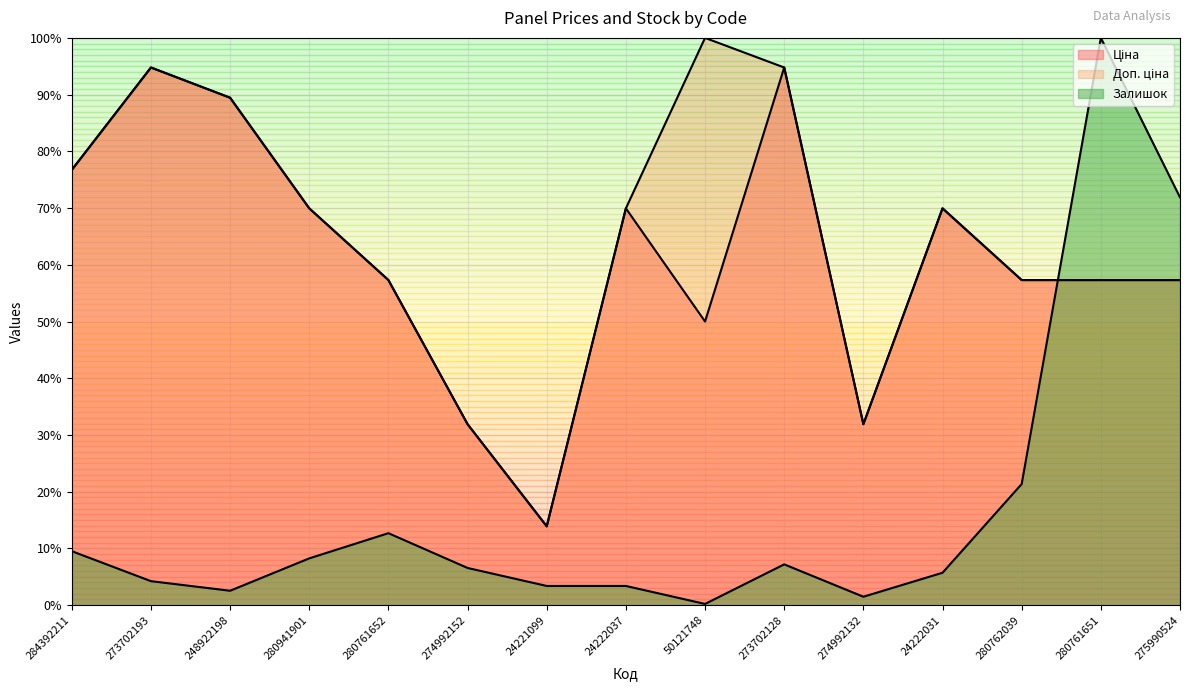

Which series has the largest total across all categories?

Доп. ціна